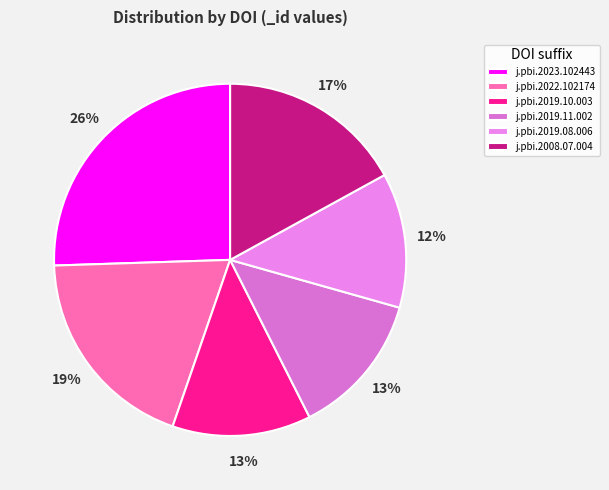

Which slice is the smallest?

10.1016/j.pbi.2019.08.006